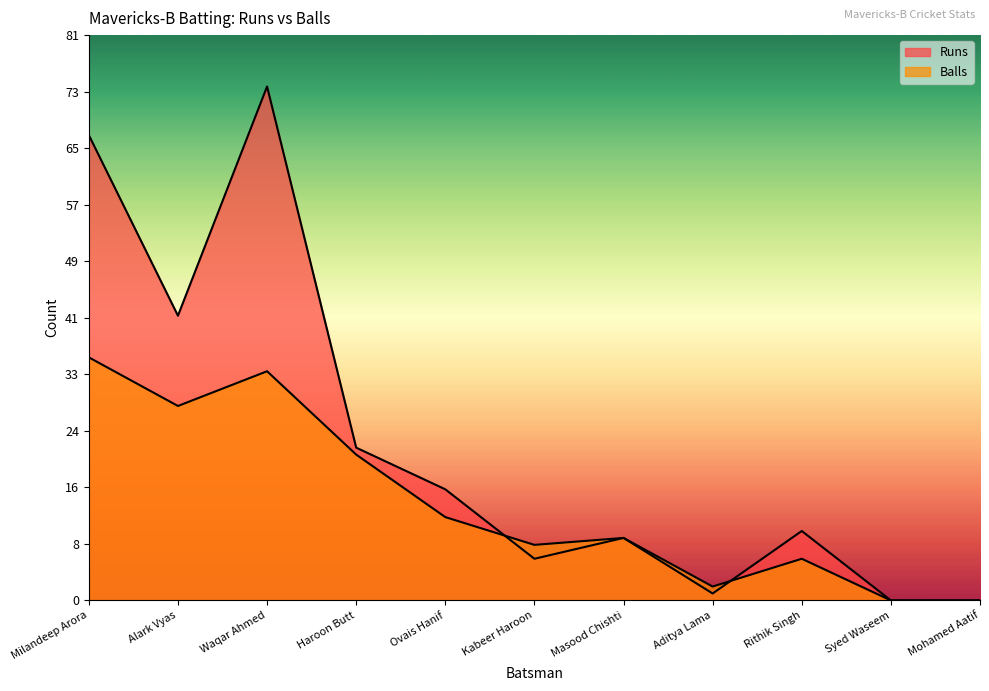

What is the sum of all Balls values?

154